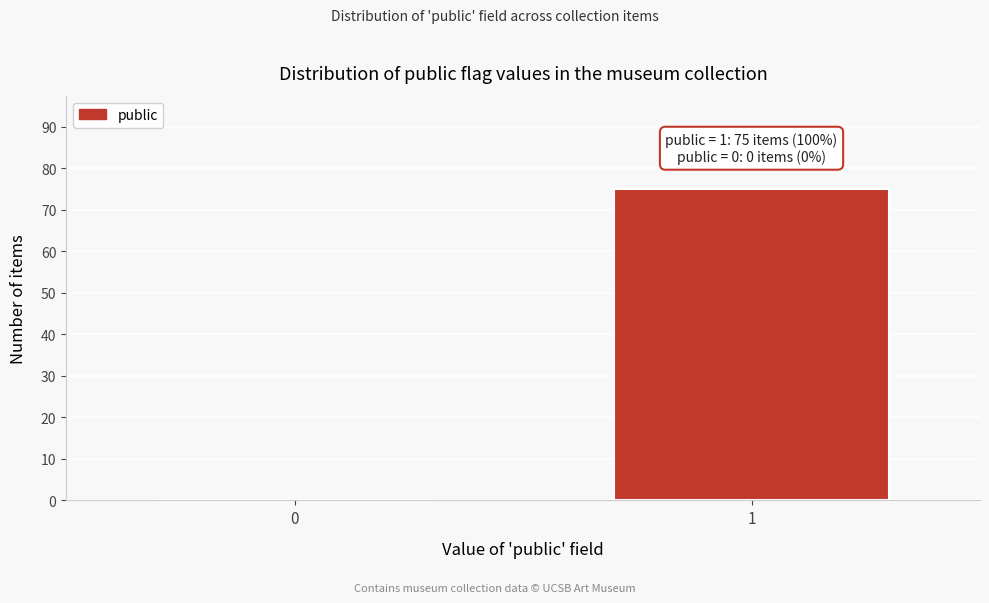

Reading left to right, list all the values displayed in this chart.

0=0	1=75